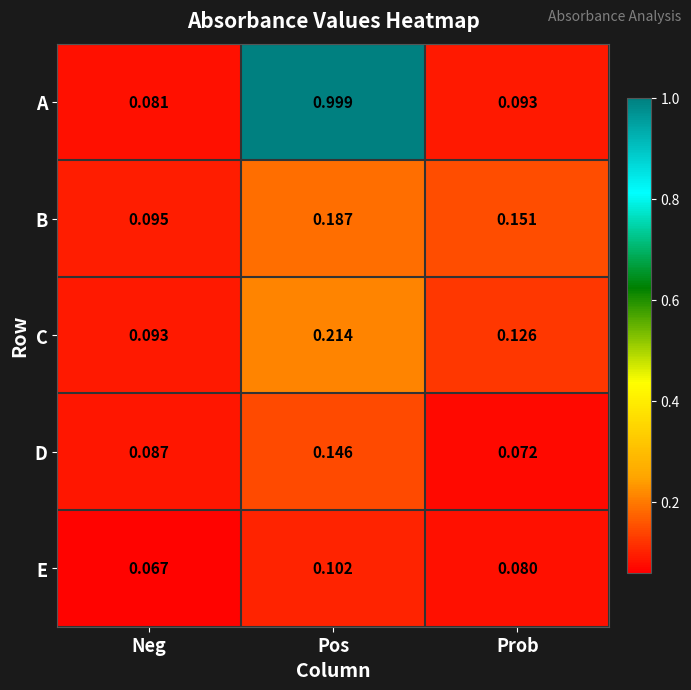

Where is E nearest to the value 0?

Neg